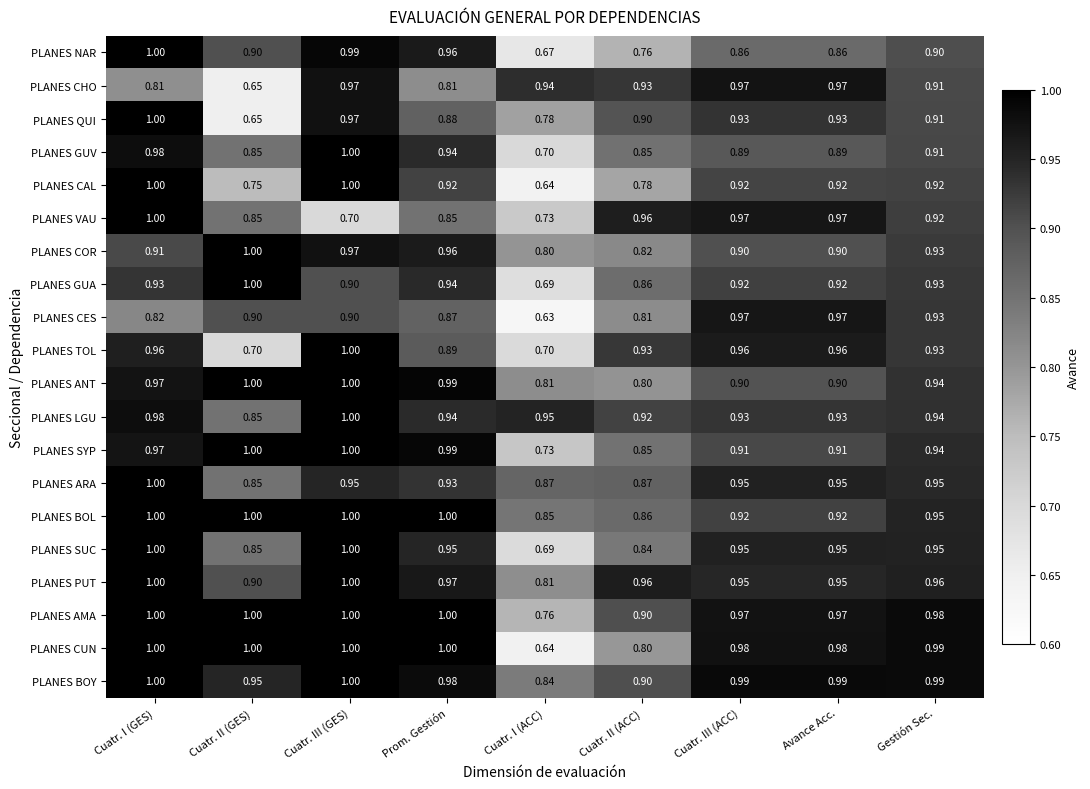

At which category does the chart reach its minimum across all series?

Cuatr. I (ACC)